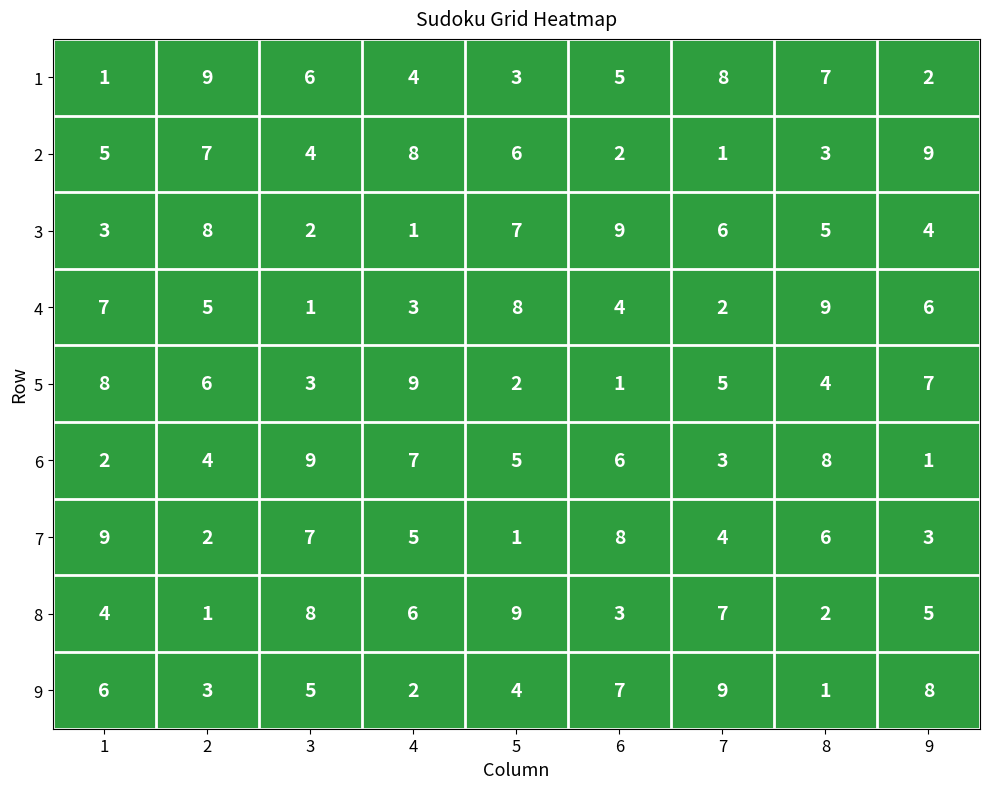

At 4, list the series in order from smallest to largest.

3, 9, 4, 1, 7, 8, 6, 2, 5